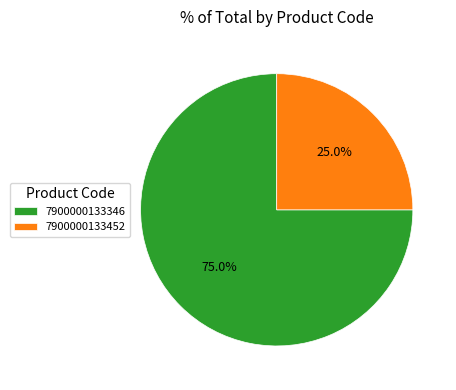

What is the smallest slice in the pie chart?

7900000133452